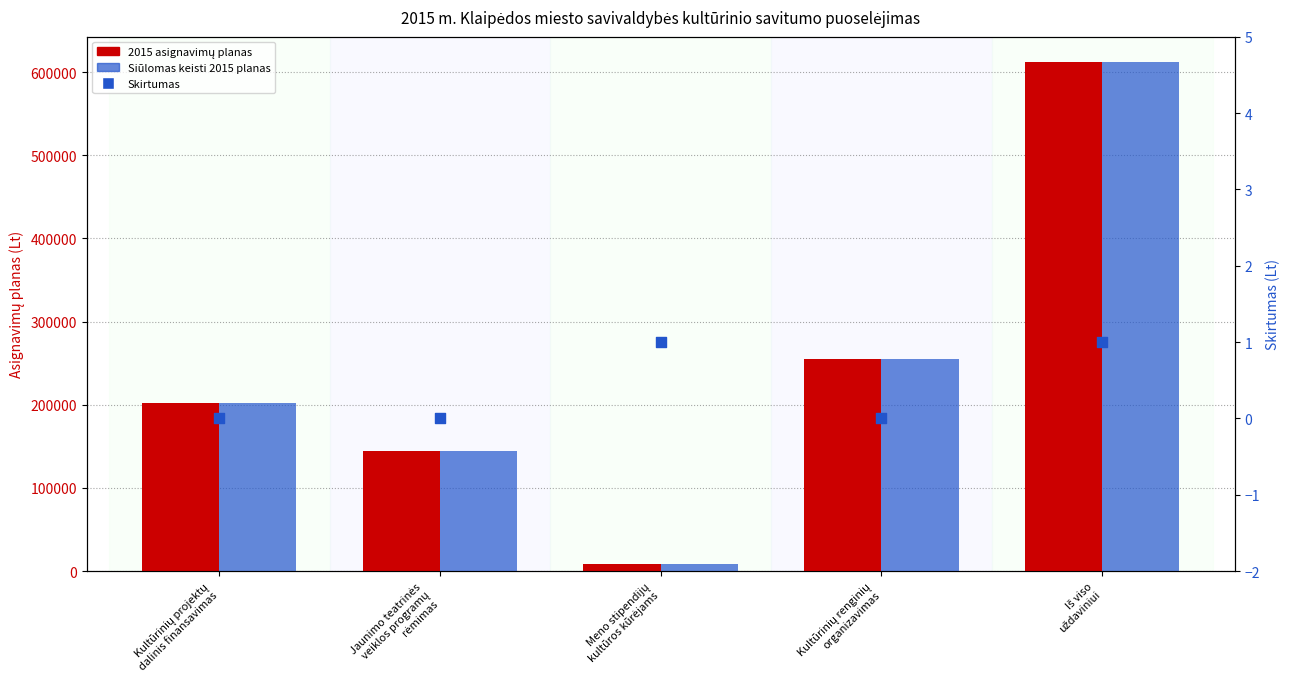

Which series has the largest Y range (max minus min)?

2015 asignavimų planas